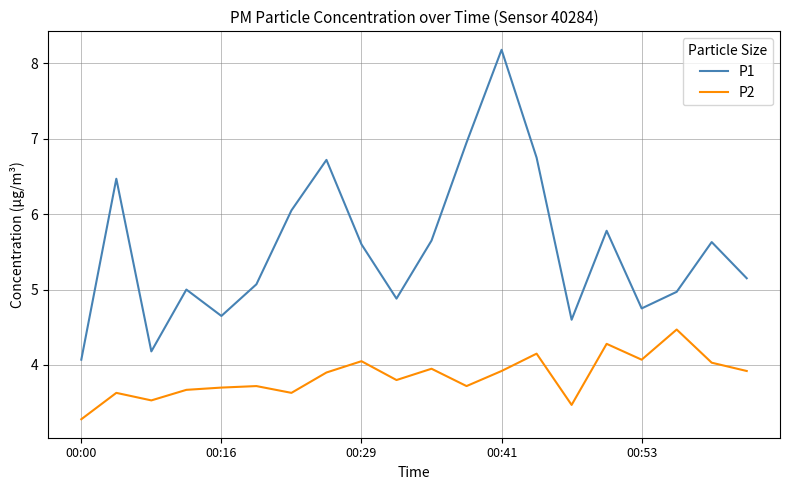

True or false: P2 and P1 intersect in this chart.

False